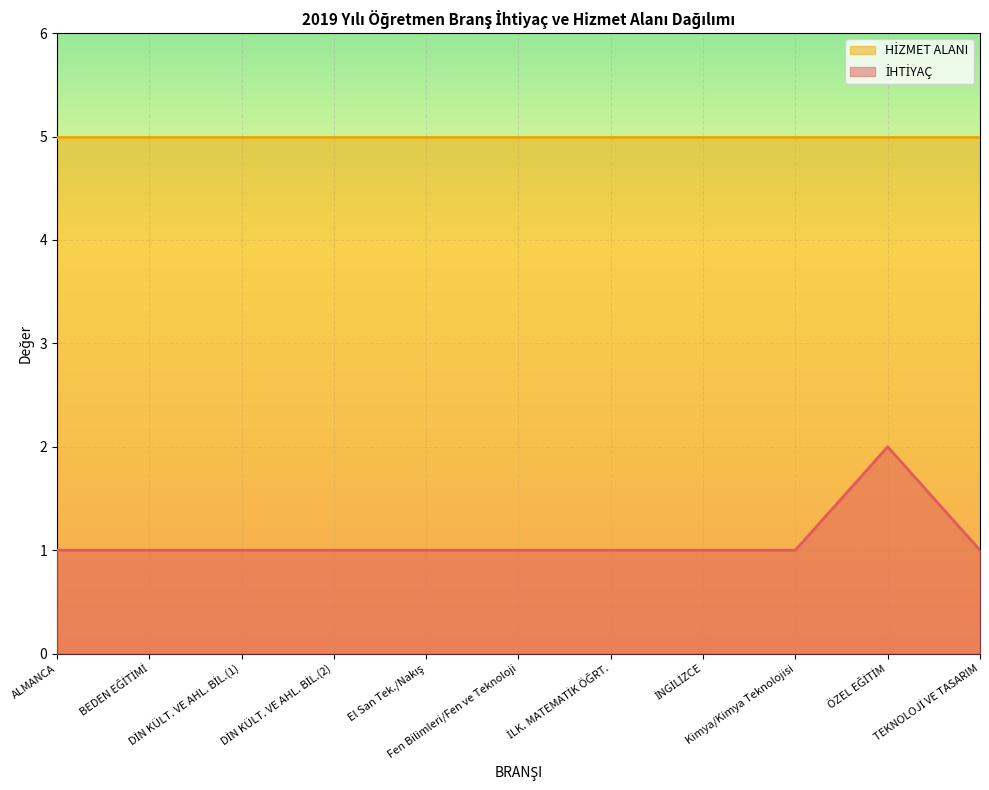

What is the ratio of the value at İNGİLİZCE to the value at DİN KÜLT. VE AHL. BİL.(2)?

1.0